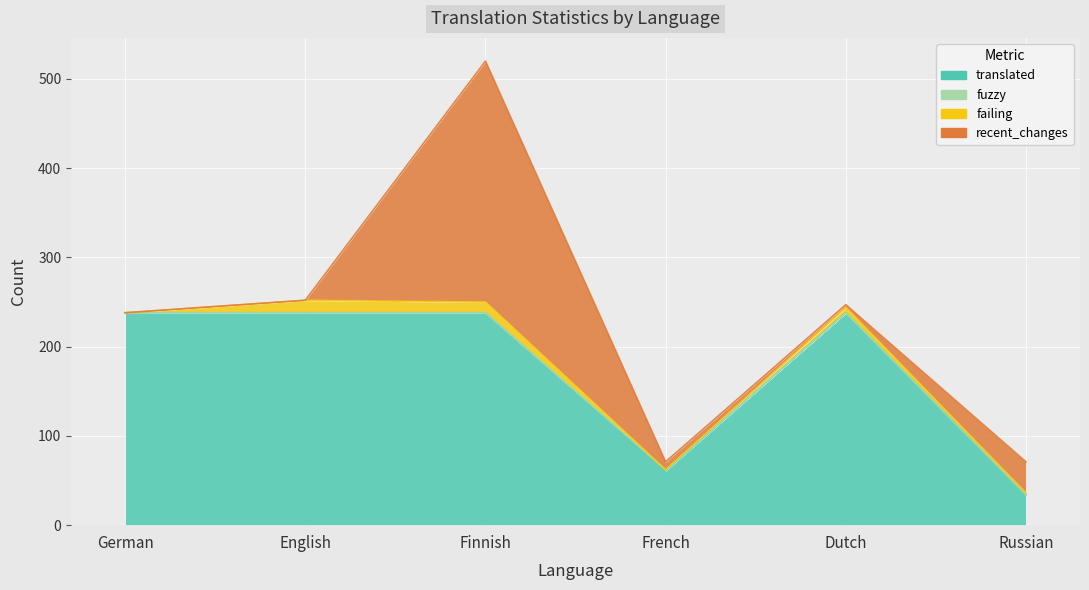

At which category is the sum across all series the highest?

Finnish